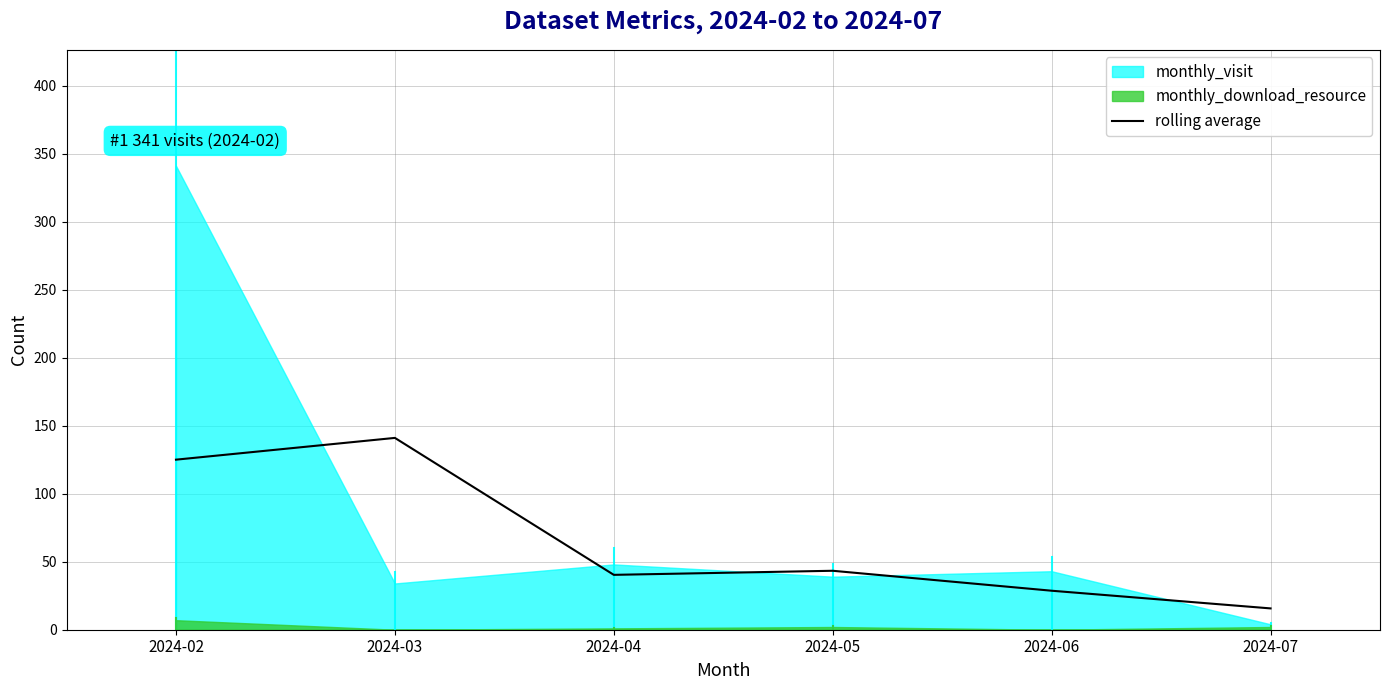

The value of rolling average at 2024-06 is 45.6. True or false?

False